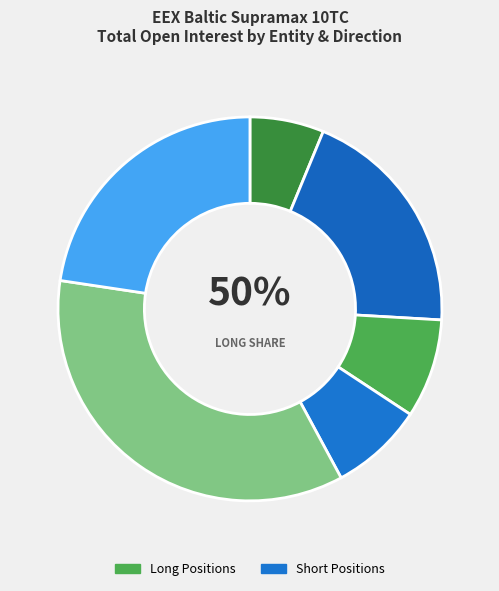

Is the sum of Other Financial Institutions and Operators with compliance obligations greater than half?

No